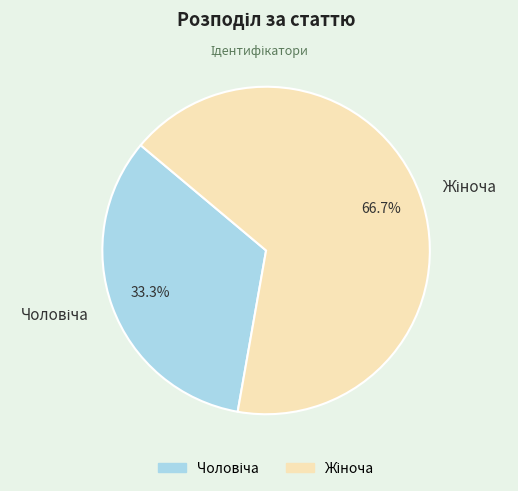

Is there a majority slice in this chart?

Yes